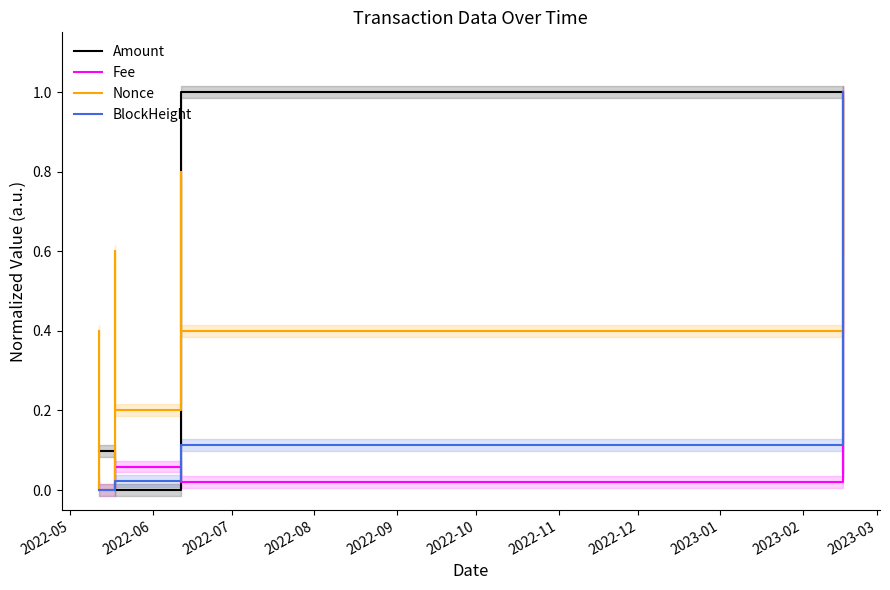

Reading left to right, transcribe all the data shown in this chart.

Amount: 0.1	0.1	0.0	0.0	1.0	1.0	0.0	0.0
Fee: 0.0	0.0	0.0	0.1	0.0	0.0	0.0	1.0
Nonce: 0.4	0.0	0.6	0.2	0.8	0.4	1.0	0.6
BlockHeight: 0.0	0.0	0.0	0.0	0.1	0.1	1.0	1.0